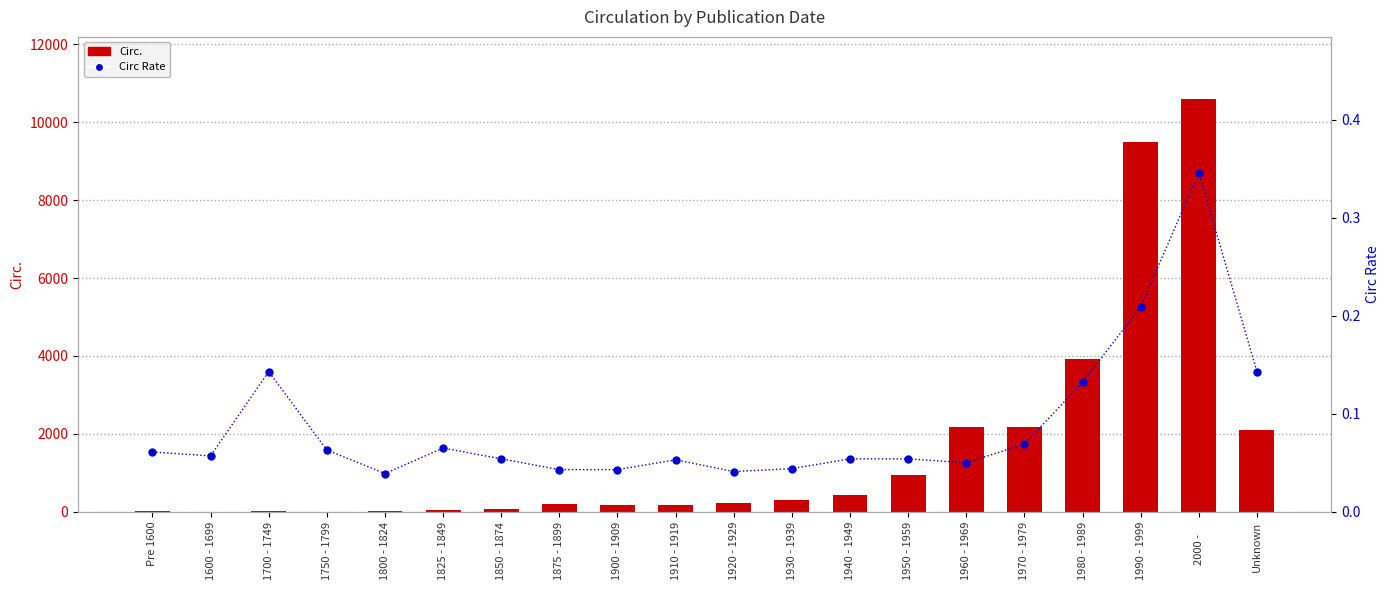

What is the difference between the maximum and minimum values in the Circ Rate series?

0.3